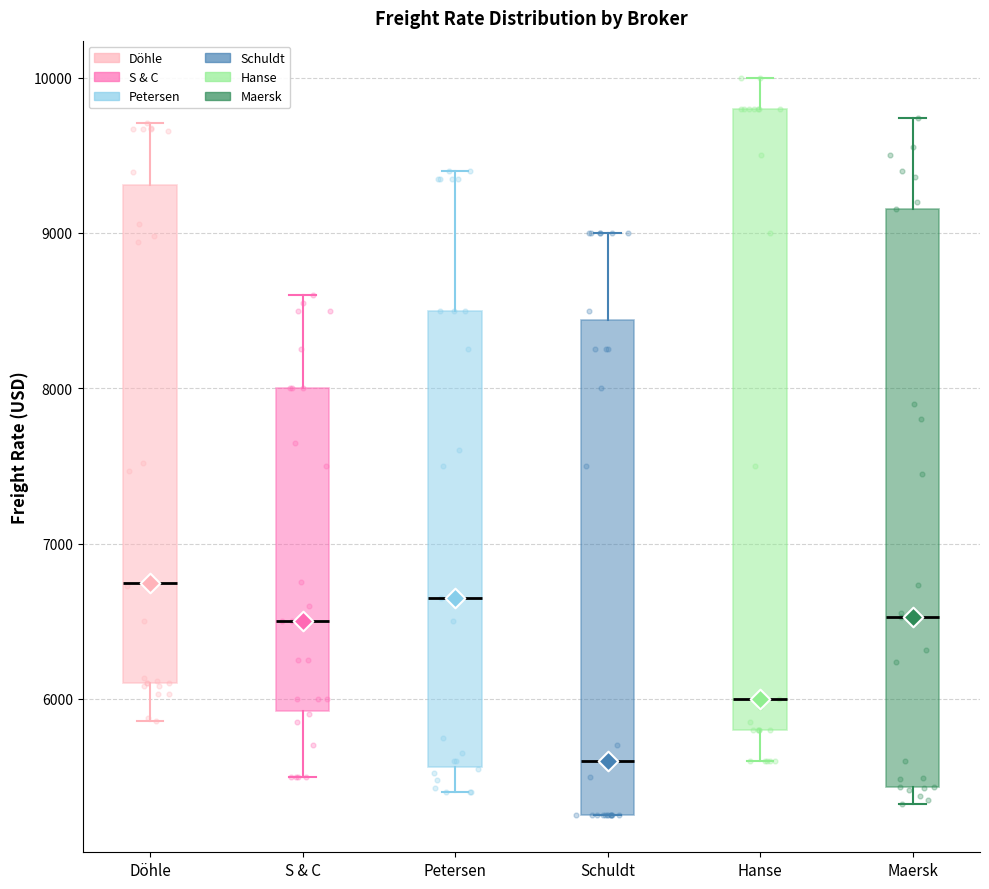

Reading left to right, read every box against the y-axis: the position of its median line, the range the box covers, and the ends of its whiskers. The values are not printed on the chart, so give them approximately, as read against the axis.

Döhle: median 6700, box 6100 to 9300, whiskers 5900 to 9700
S & C: median 6500, box 5900 to 8000, whiskers 5500 to 8600
Petersen: median 6700, box 5600 to 8500, whiskers 5400 to 9400
Schuldt: median 5600, box 5300 to 8400, whiskers 5300 to 9000
Hanse: median 6000, box 5800 to 9800, whiskers 5600 to 10000
Maersk: median 6500, box 5400 to 9200, whiskers 5300 to 9700